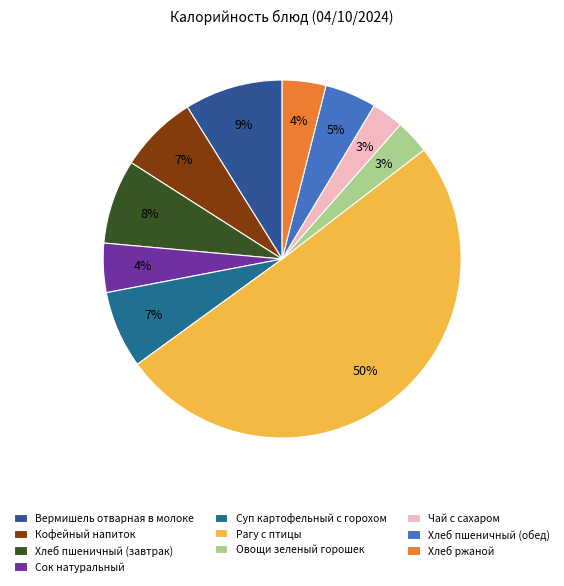

How many slices are in this pie chart?

10